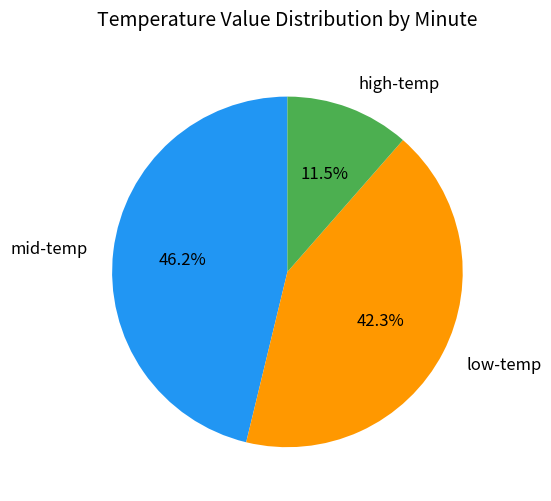

Does any single category account for the majority?

No